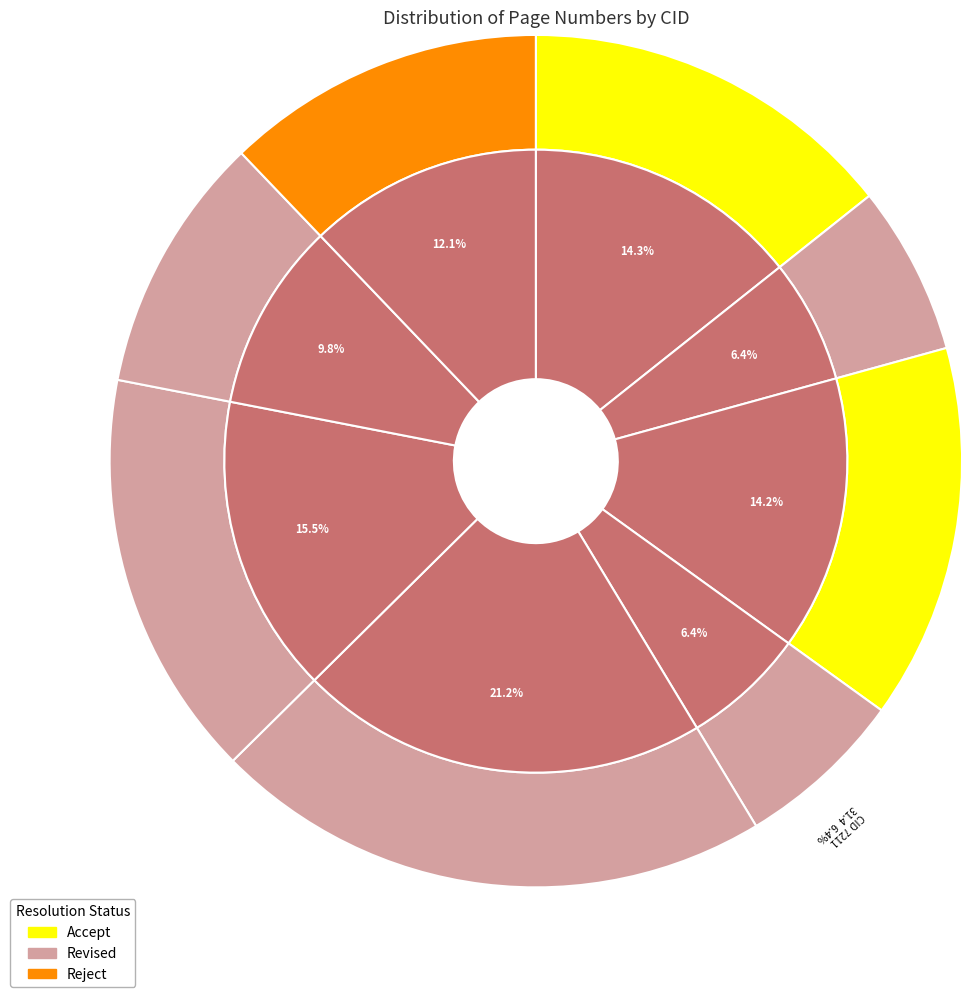

To the nearest percent, what is the average slice percentage?

12%